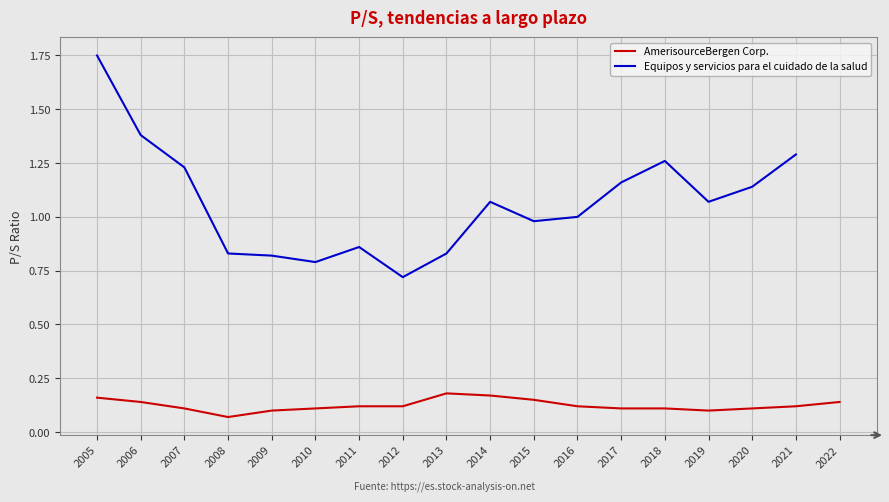

Which series has the largest range (max minus min)?

Equipos y servicios para el cuidado de la salud